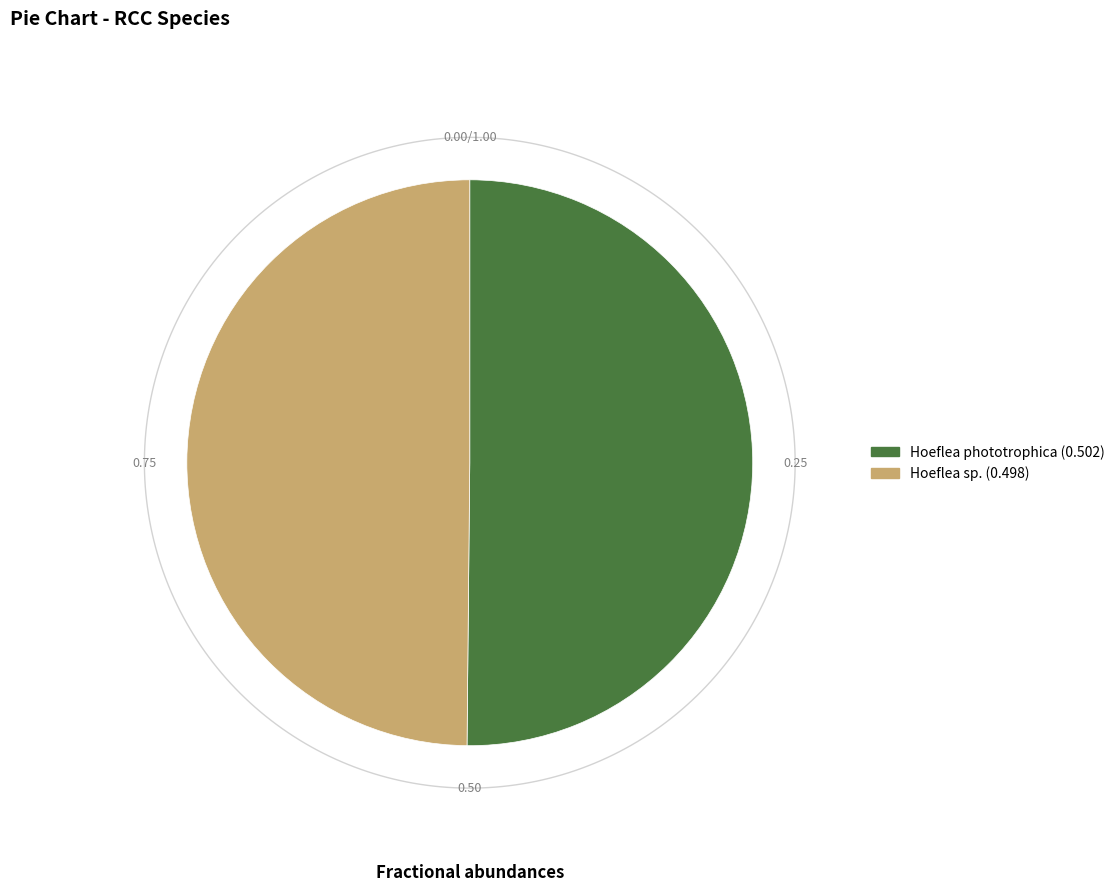

Combined, do Hoeflea phototrophica and Hoeflea sp. account for over 50%?

Yes